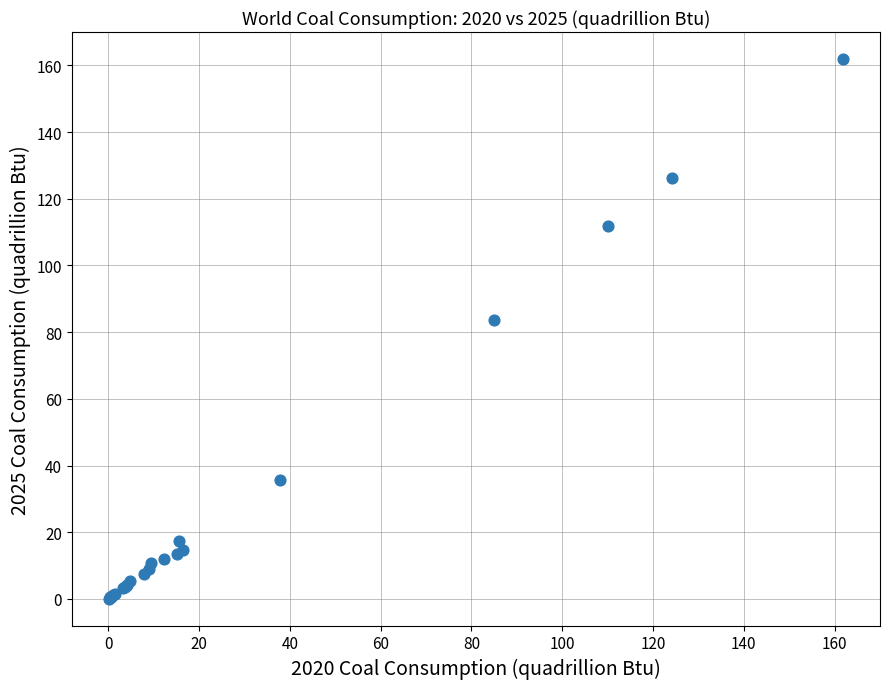

What Y value in the scatter plot is closest to 81?

83.6